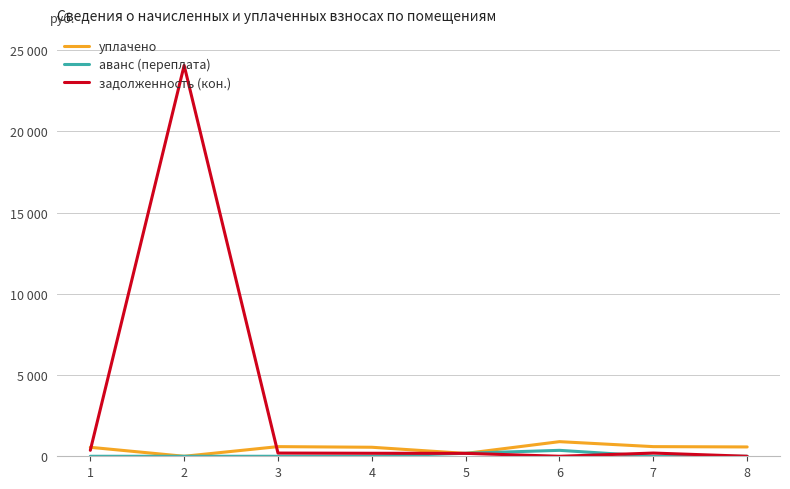

What is the average value of the уплачено series?

493.3